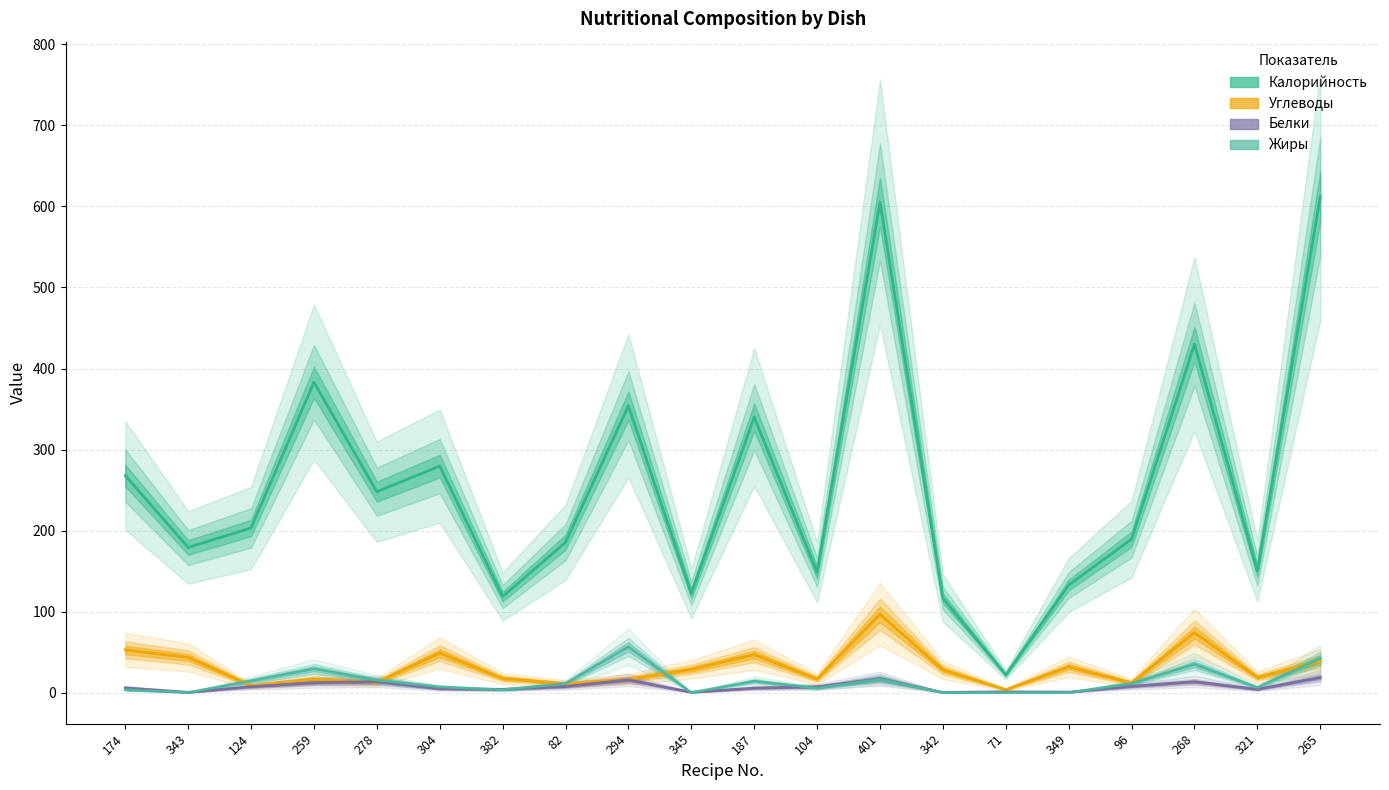

Between 343 and 294, which is larger?

294